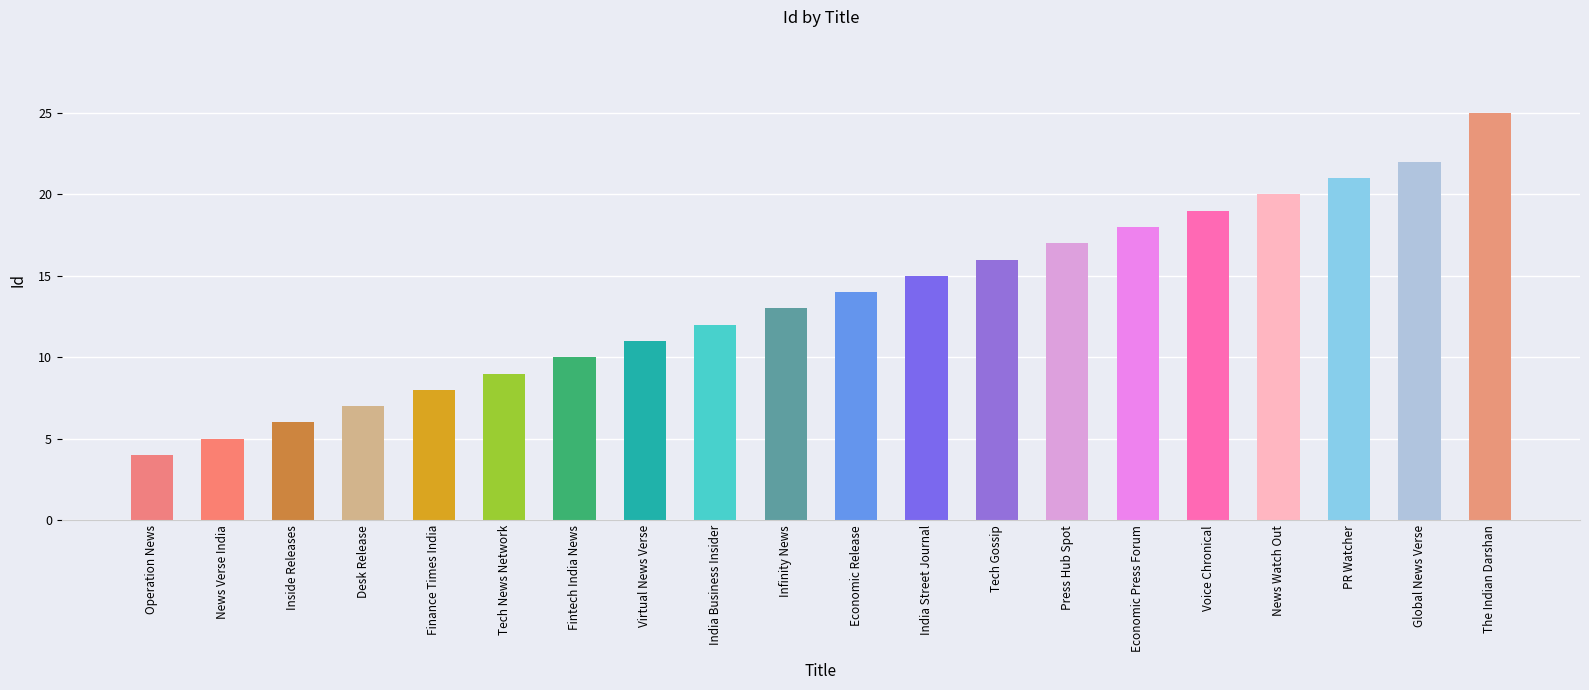

At which category does the chart reach its minimum across all series?

Operation News